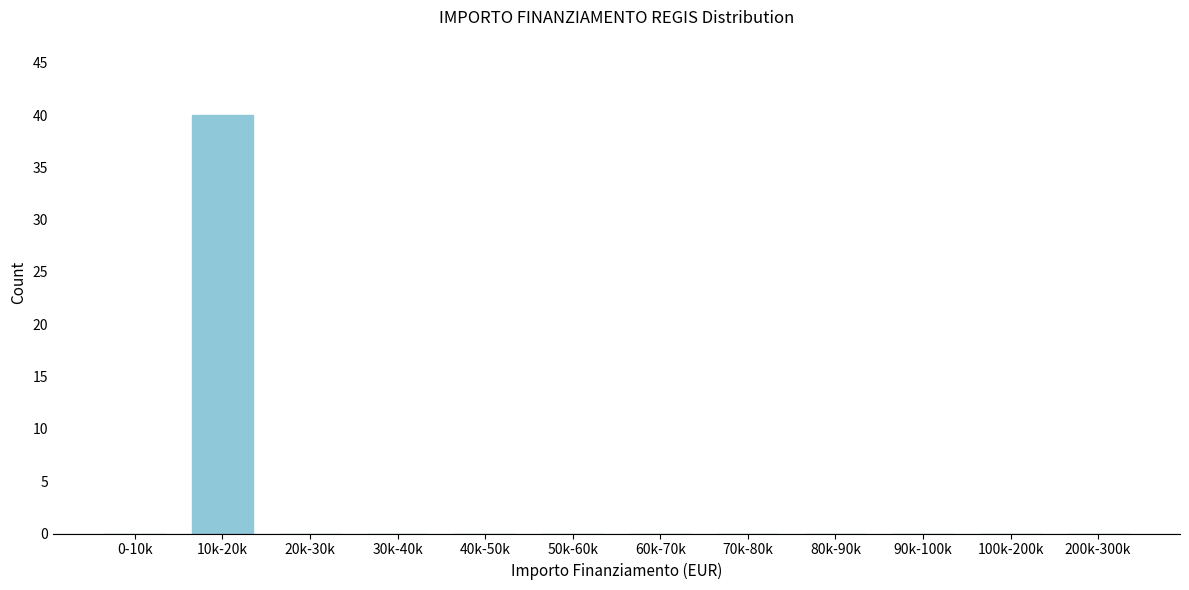

Reading right to left, extract all data points from this chart.

200k-300k=0	100k-200k=0	90k-100k=0	80k-90k=0	70k-80k=0	60k-70k=0	50k-60k=0	40k-50k=0	30k-40k=0	20k-30k=0	10k-20k=40	0-10k=0